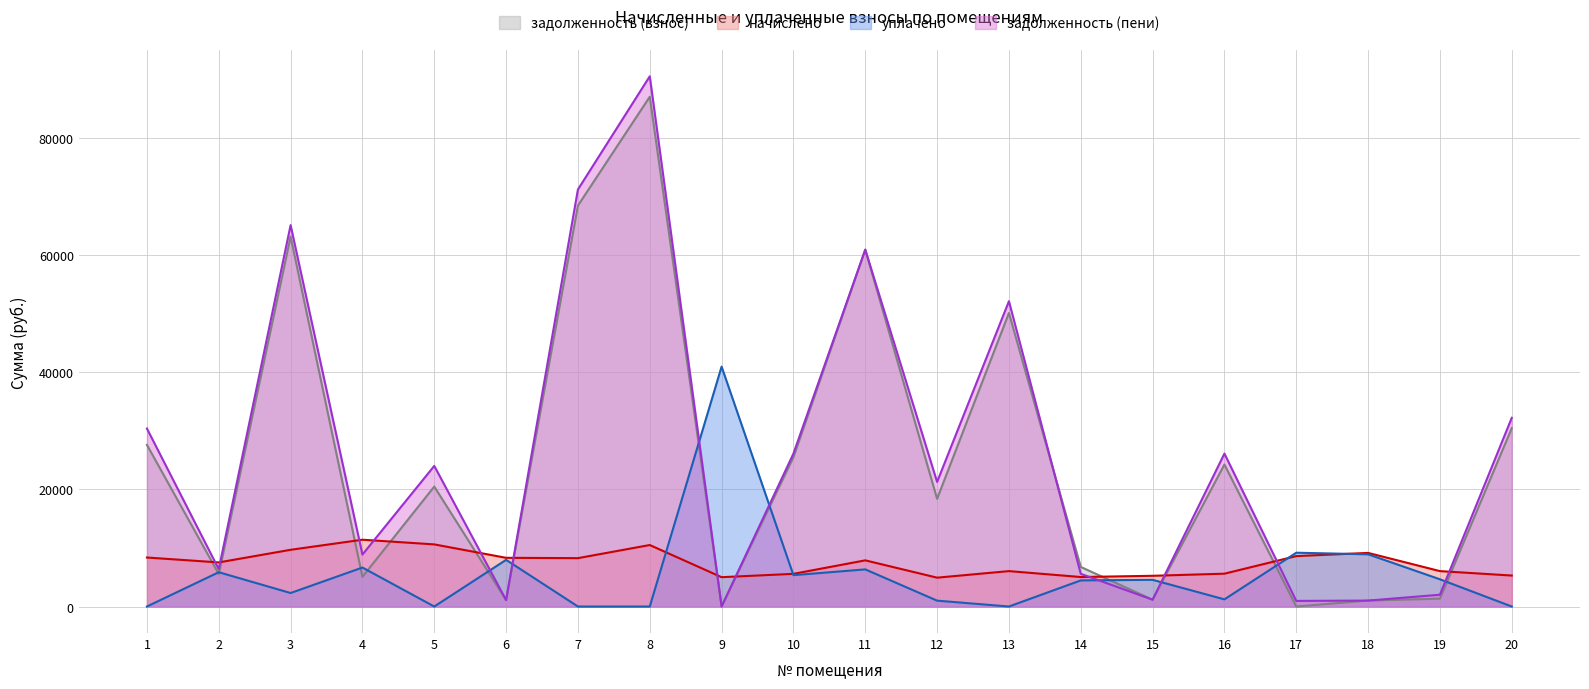

In начислено, how many points are lower than both neighbors (excluding endpoints)?

5